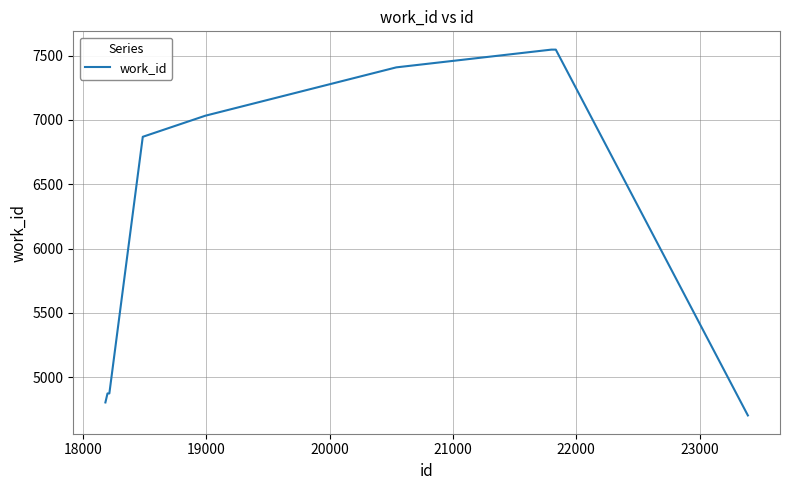

What is the greatest value displayed?

7547